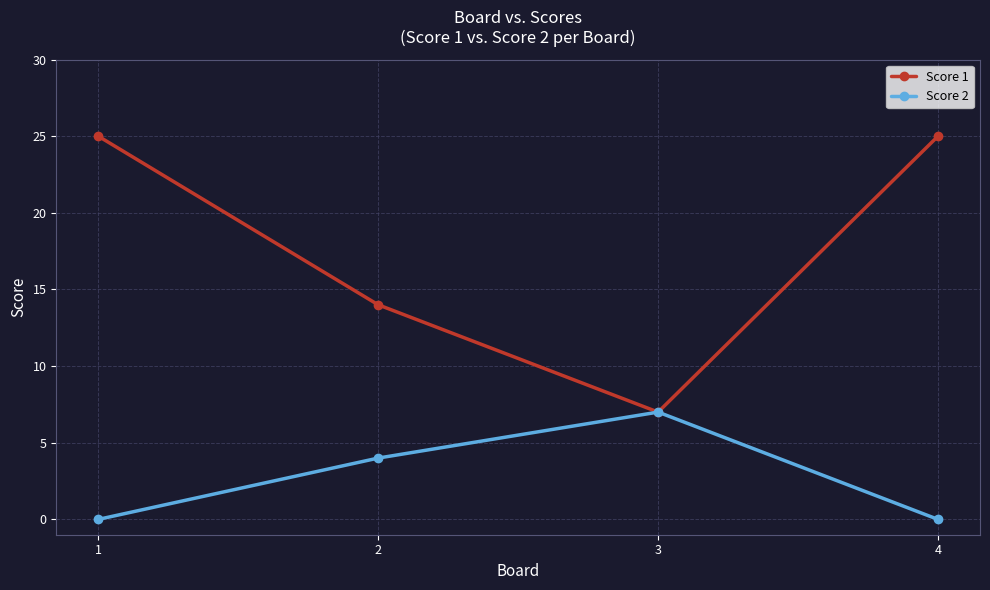

Reading right to left, transcribe all the data shown in this chart.

Score 1: 4=25	3=7	2=14	1=25
Score 2: 4=0	3=7	2=4	1=0